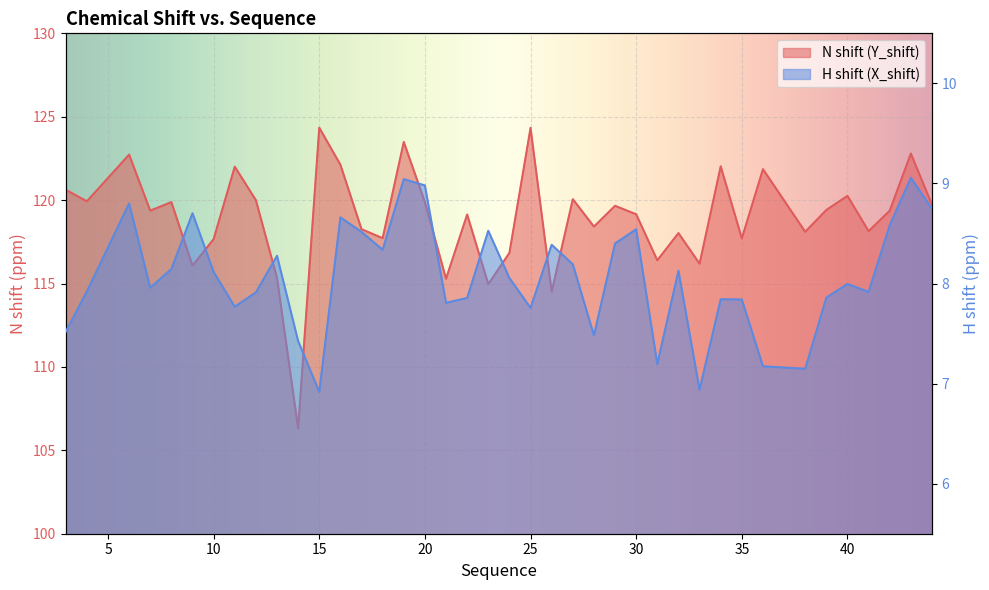

In H shift (X_shift), how many points are lower than both neighbors (excluding endpoints)?

11